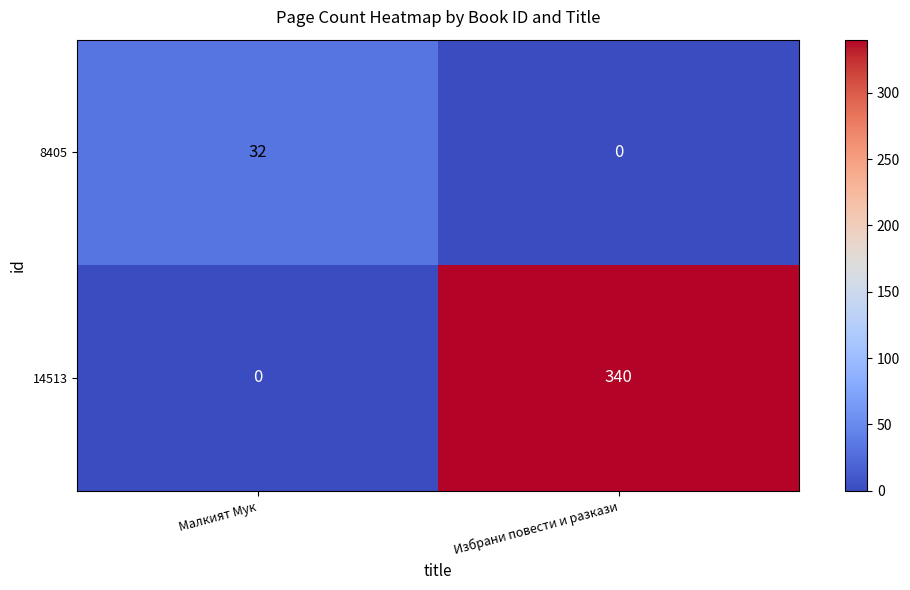

True or false: 8405 has a value of -22 at Избрани повести и разкази.

False